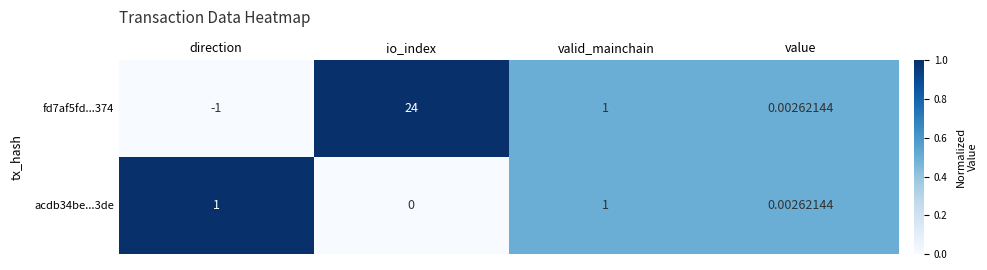

Which category has the highest value across all series?

io_index